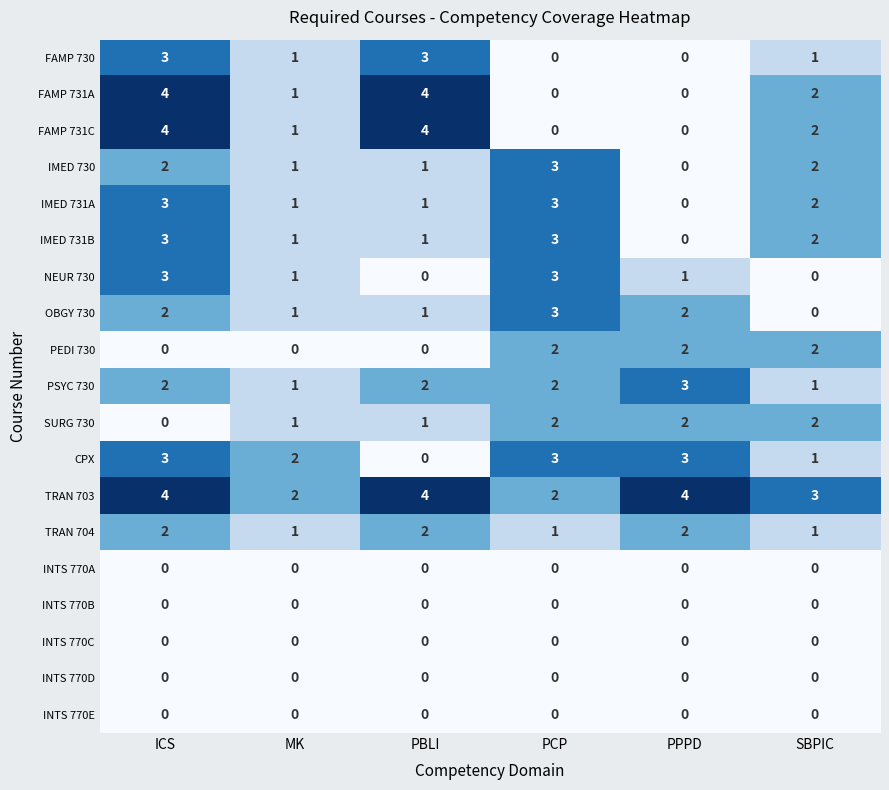

At which category is the sum across all series the highest?

ICS